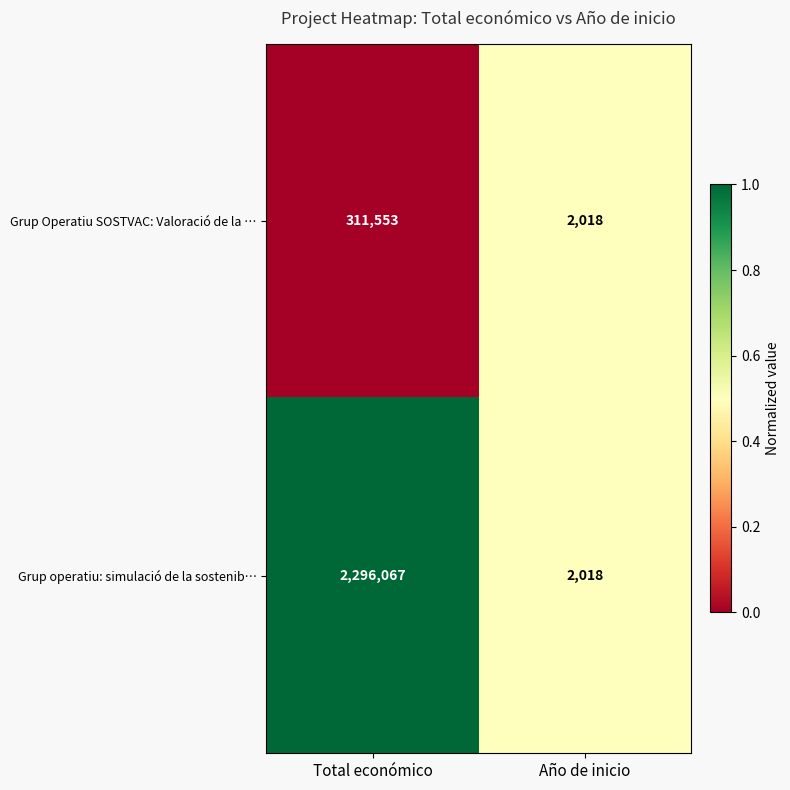

What value does the Grup operatiu: simulació de la sostenib… series have at Año de inicio?

2018